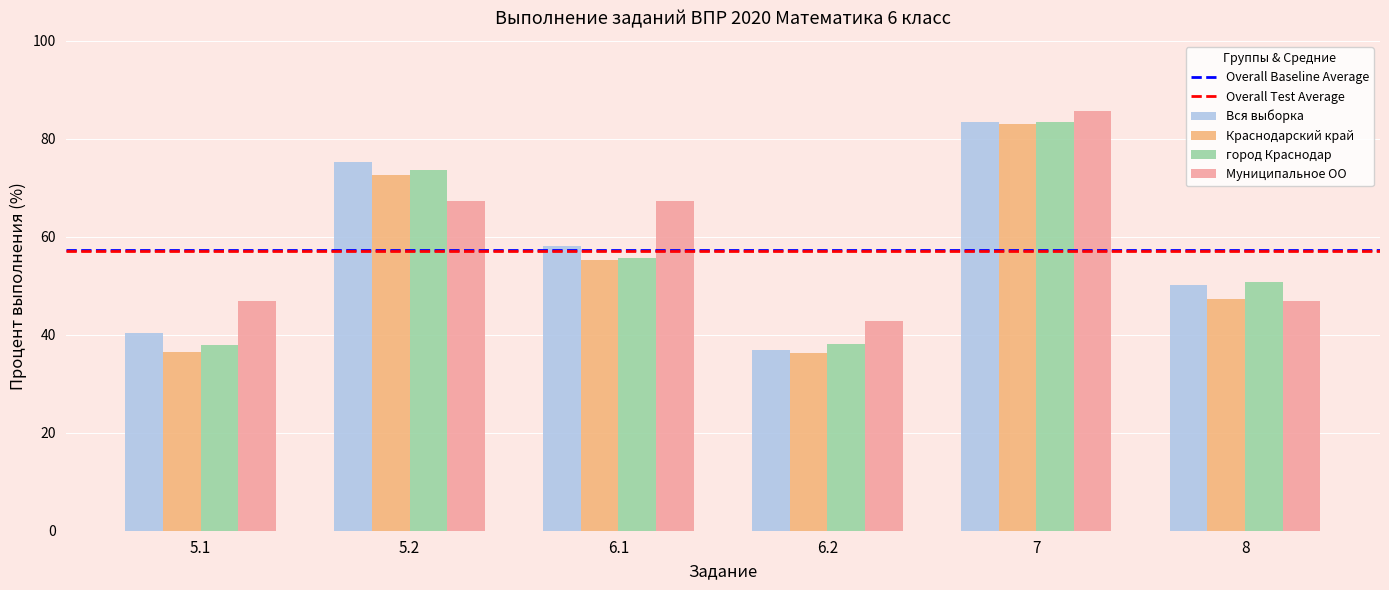

Which series changed the most between 6.1 and 7?

город Краснодар